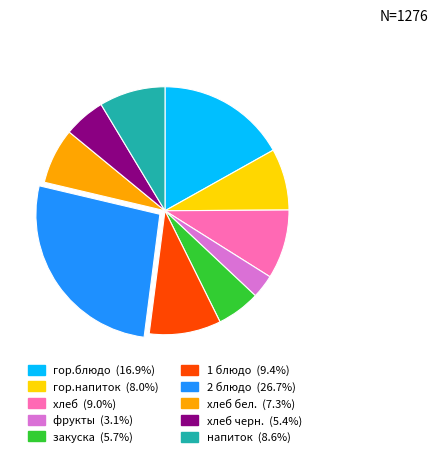

How many slices are in this pie chart?

10